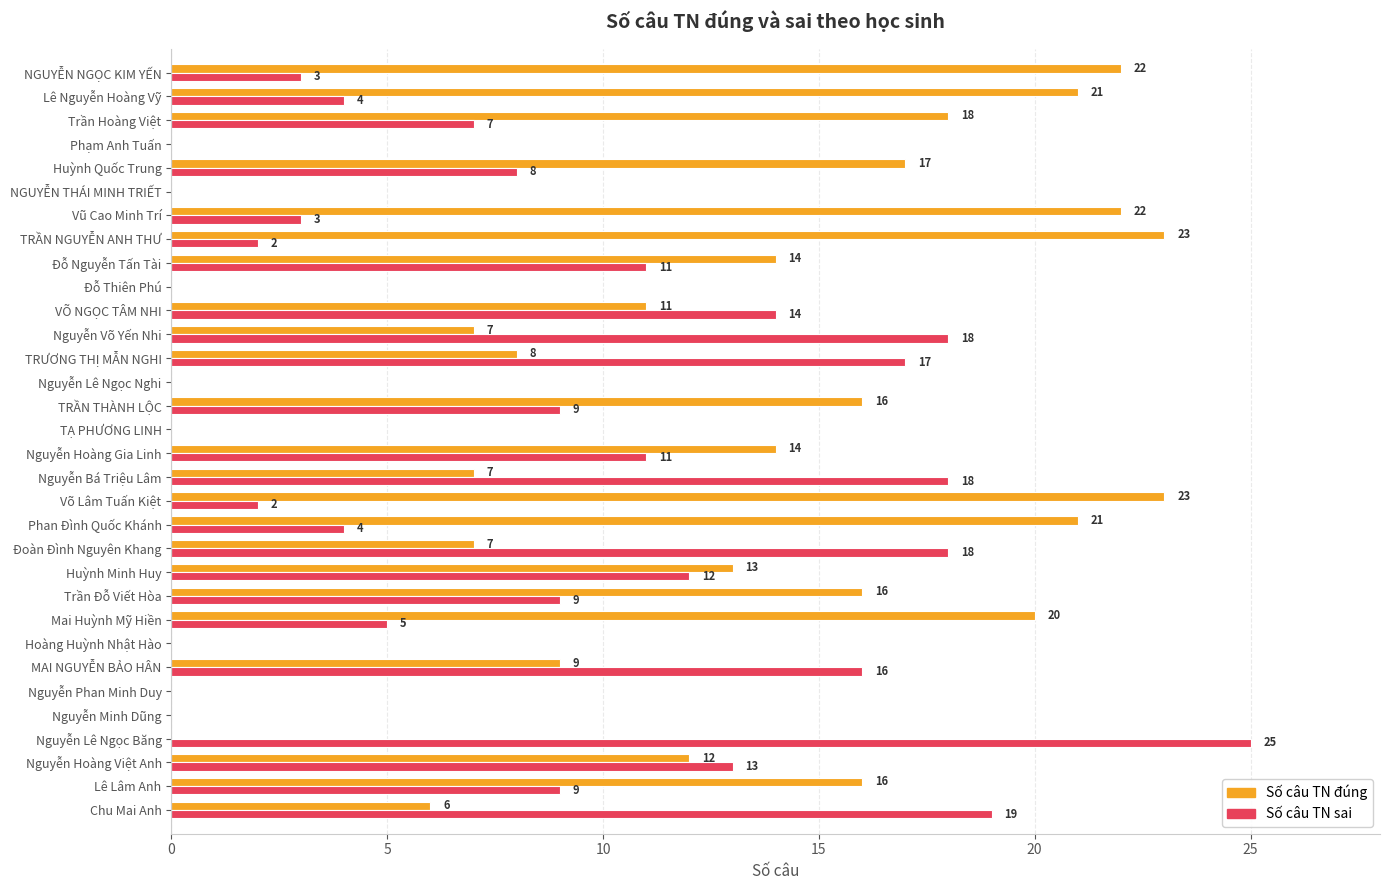

Between Lê Lâm Anh and Nguyễn Phan Minh Duy, which series saw the biggest shift?

Số câu TN đúng